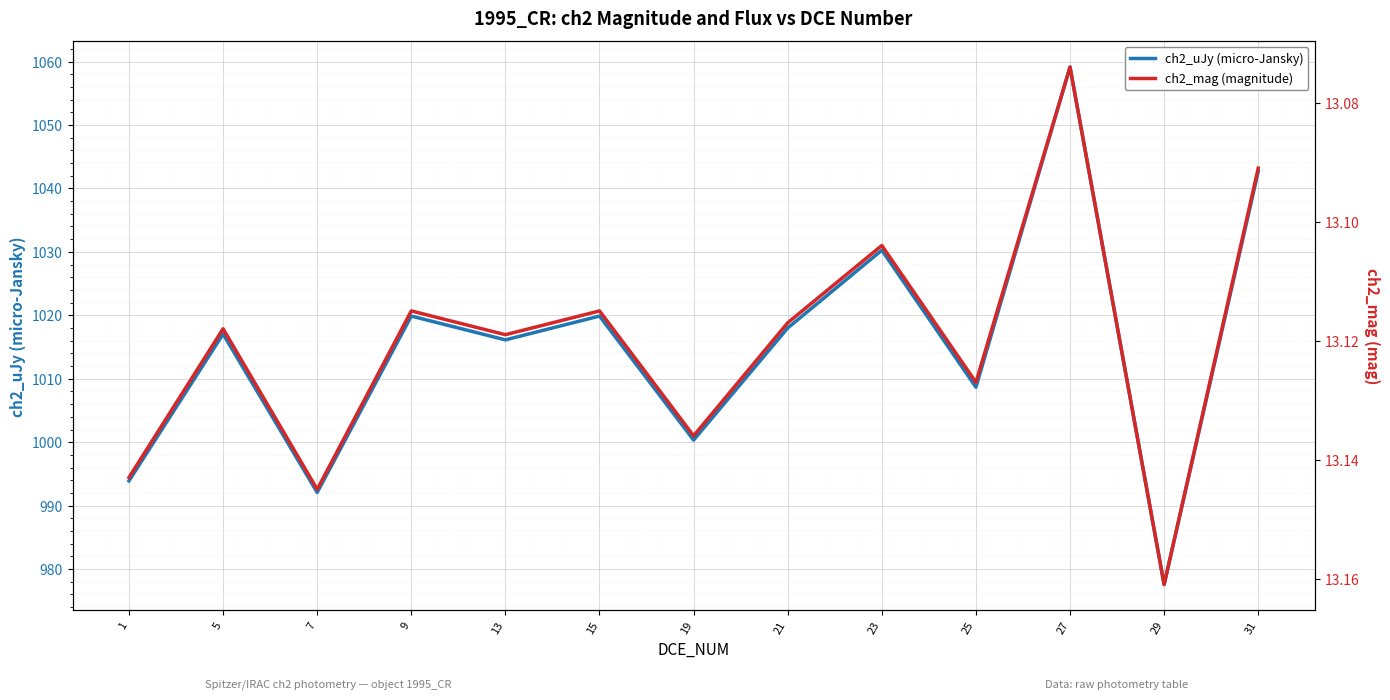

What is the minimum value shown in the chart?

13.1